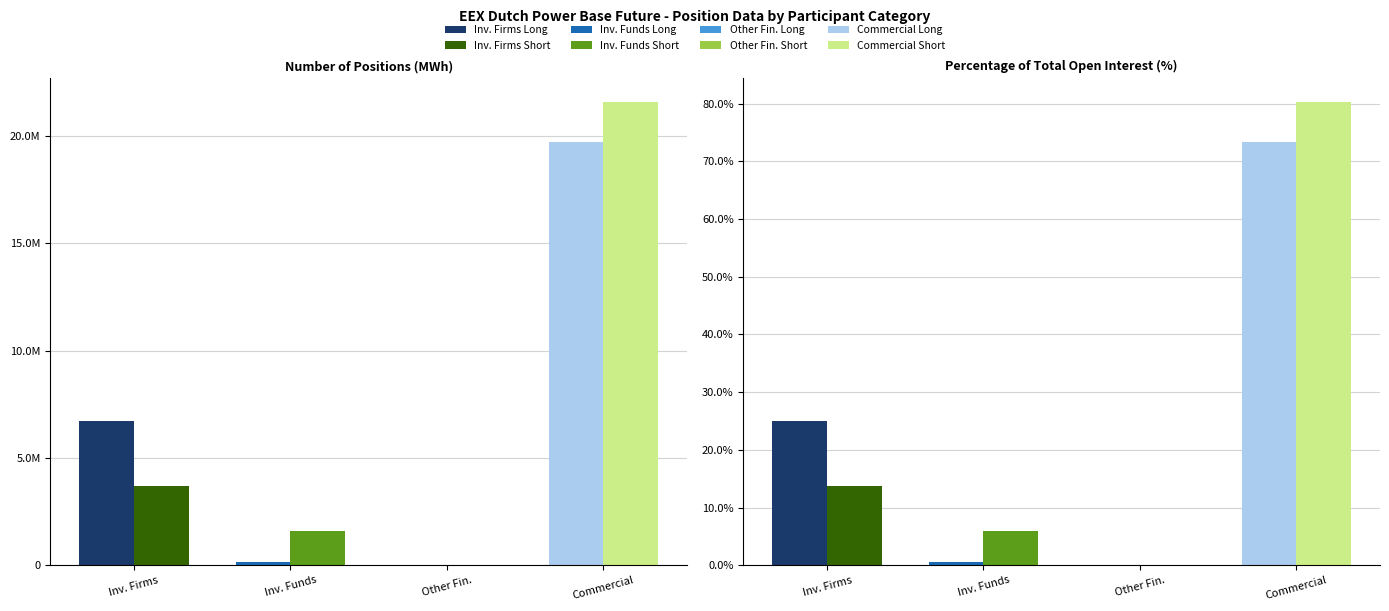

Between Number of Positions (MWh) and Percentage of Total Open Interest (%), which series saw the biggest shift?

Commercial Undertakings Long